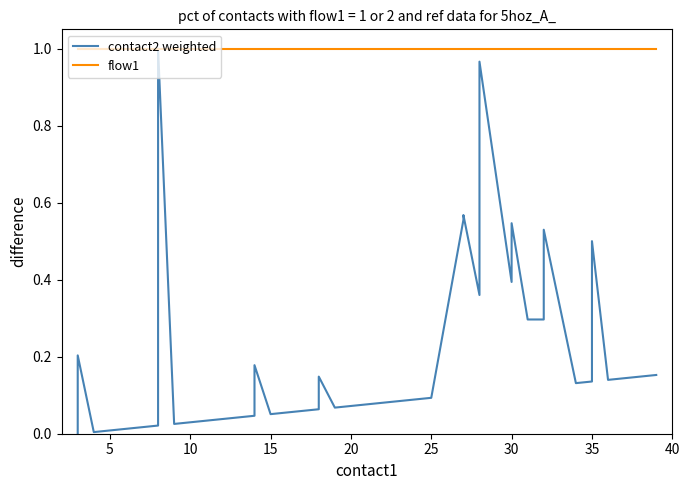

What are all the series names shown in the legend?

contact2 weighted, flow1